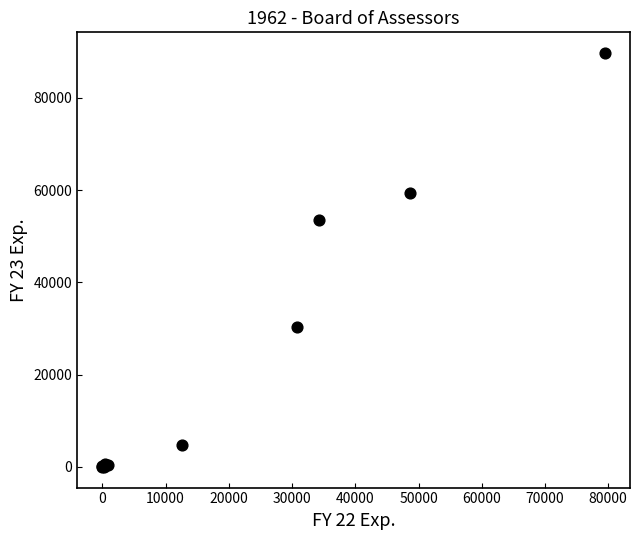

What Y value in the scatter plot is closest to 44842?

53433.0